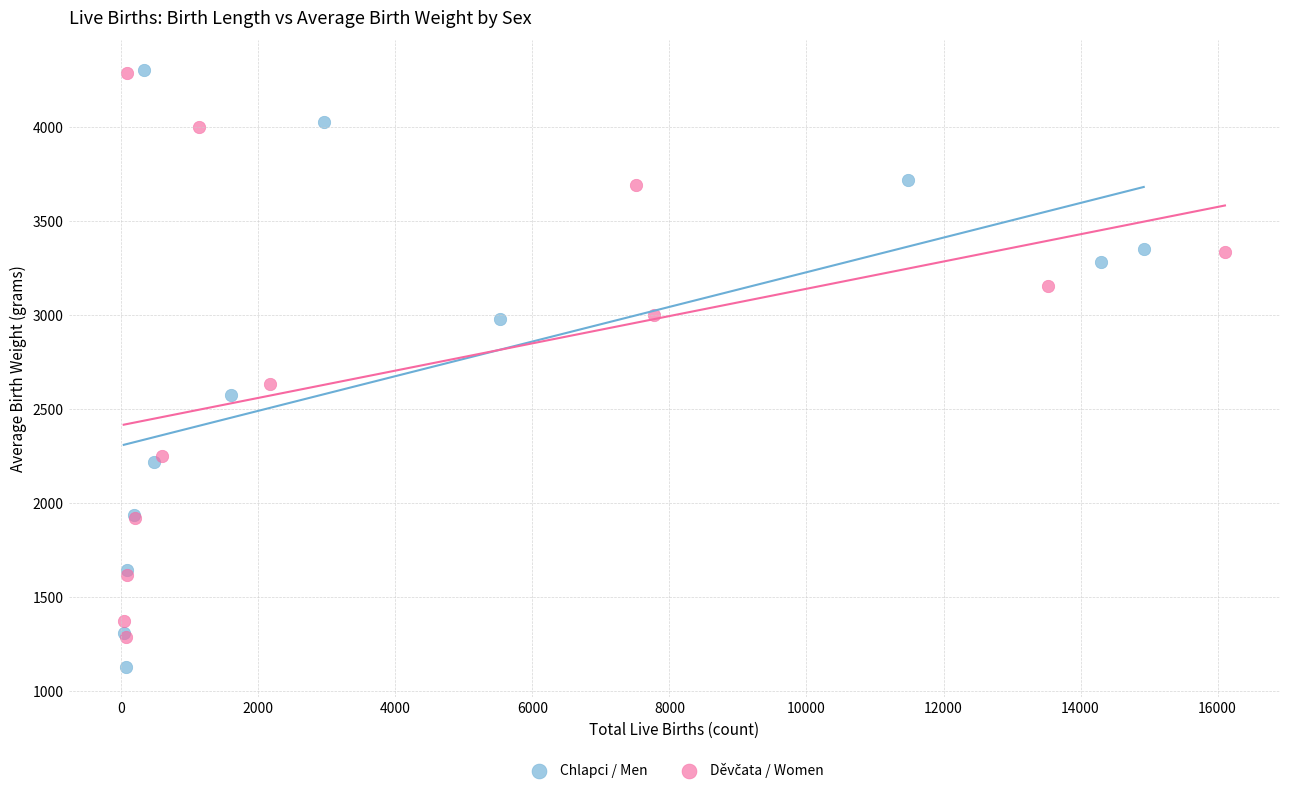

Which series has the widest spread of Y values?

Chlapci / Men